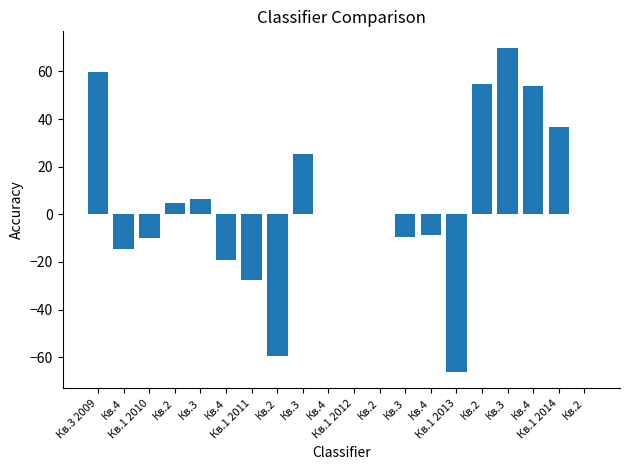

What is the maximum value shown in the chart?

70.0